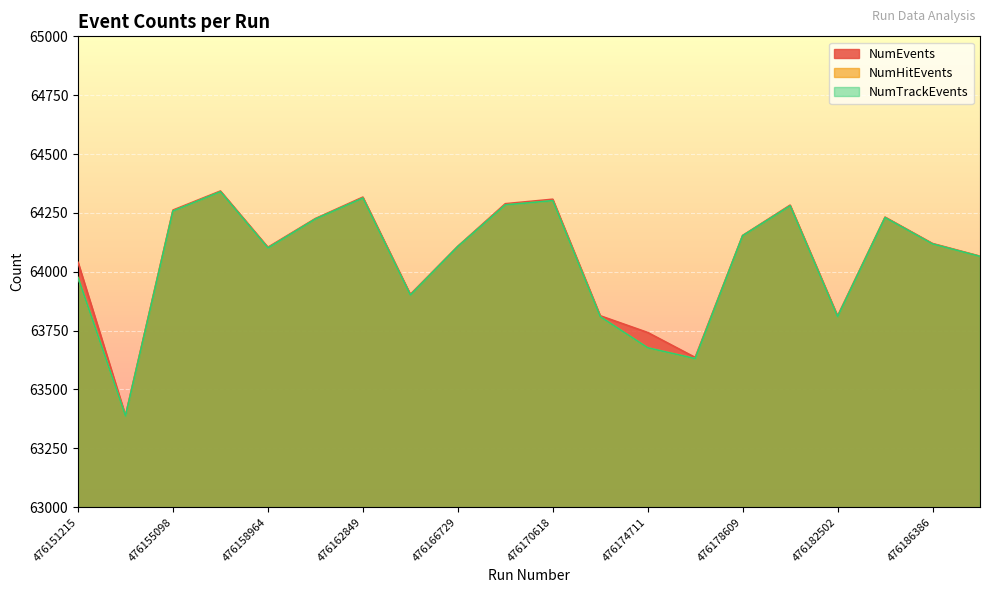

Reading left to right, transcribe all the data shown in this chart.

NumEvents: 476151215=64040	476153147=63389	476155098=64262	476157037=64343	476158964=64104	476160905=64226	476162849=64317	476164797=63904	476166729=64108	476168670=64289	476170618=64308	476172552=63813	476174711=63742	476176666=63636	476178609=64154	476180559=64283	476182502=63812	476184438=64232	476186386=64120	476188344=64066
NumHitEvents: 476151215=63975	476153147=63387	476155098=64258	476157037=64340	476158964=64101	476160905=64224	476162849=64313	476164797=63901	476166729=64107	476168670=64284	476170618=64302	476172552=63809	476174711=63677	476176666=63631	476178609=64153	476180559=64280	476182502=63809	476184438=64230	476186386=64118	476188344=64065
NumTrackEvents: 476151215=63975	476153147=63387	476155098=64258	476157037=64340	476158964=64101	476160905=64224	476162849=64313	476164797=63901	476166729=64107	476168670=64284	476170618=64302	476172552=63809	476174711=63677	476176666=63631	476178609=64153	476180559=64280	476182502=63809	476184438=64230	476186386=64118	476188344=64065